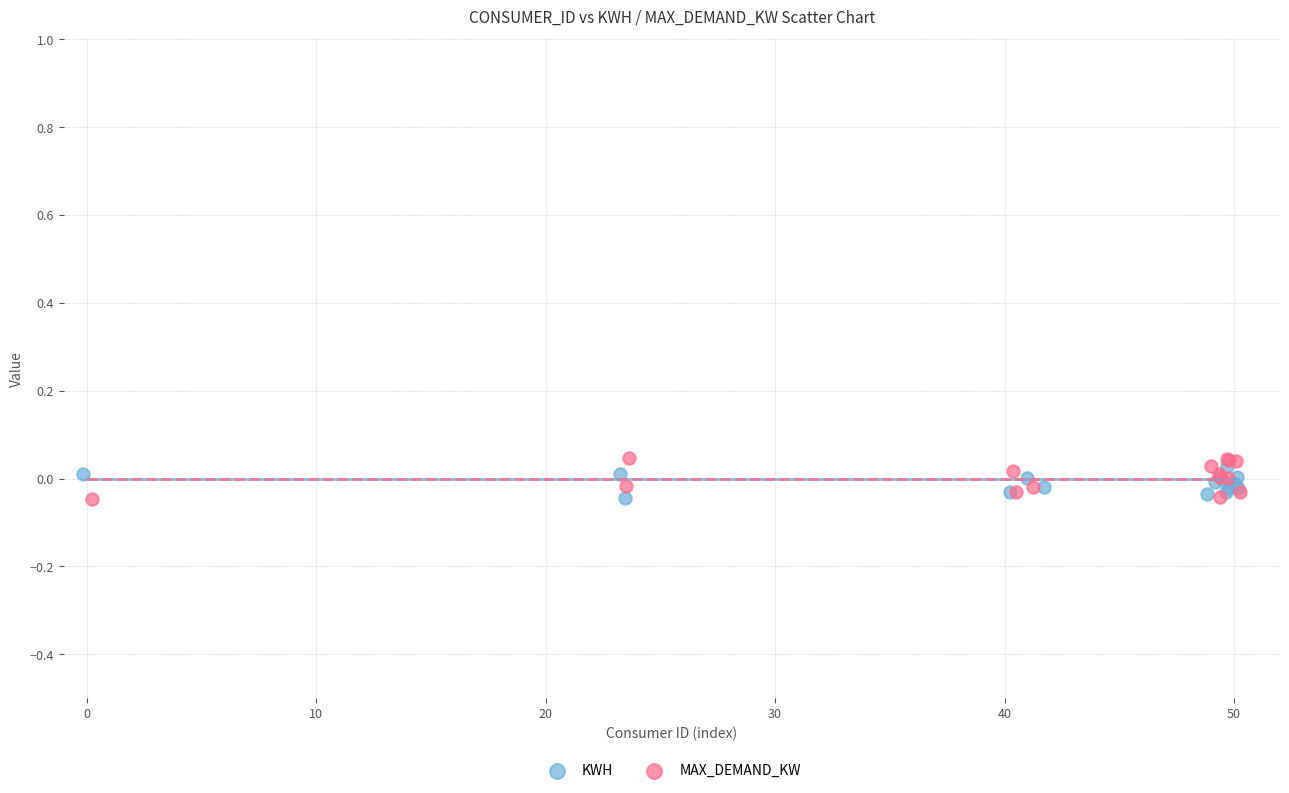

Which series has the widest spread of Y values?

MAX_DEMAND_KW